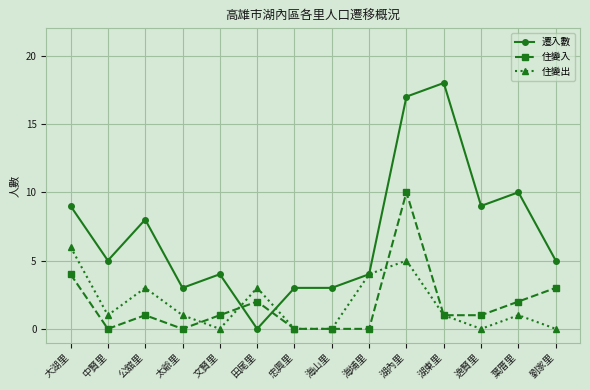

Which series has the largest range (max minus min)?

遷入數